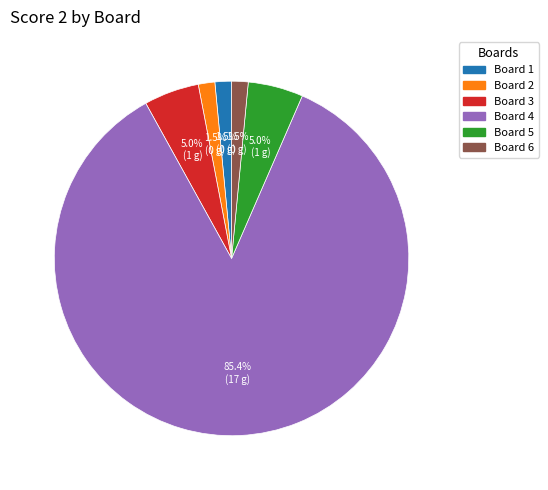

Which slice is the largest?

Board 4